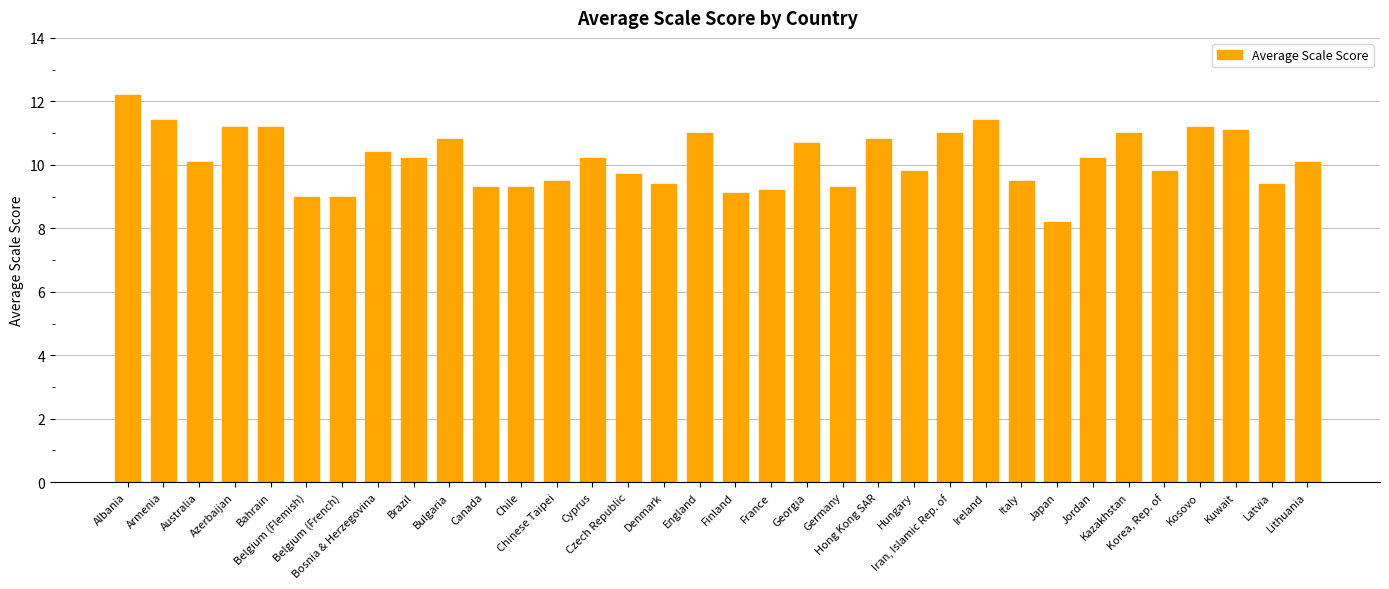

Reading left to right, extract all data points from this chart.

Albania=12.2	Armenia=11.4	Australia=10.1	Azerbaijan=11.2	Bahrain=11.2	Belgium (Flemish)=9.0	Belgium (French)=9.0	Bosnia & Herzegovina=10.4	Brazil=10.2	Bulgaria=10.8	Canada=9.3	Chile=9.3	Chinese Taipei=9.5	Cyprus=10.2	Czech Republic=9.7	Denmark=9.4	England=11.0	Finland=9.1	France=9.2	Georgia=10.7	Germany=9.3	Hong Kong SAR=10.8	Hungary=9.8	Iran, Islamic Rep. of=11.0	Ireland=11.4	Italy=9.5	Japan=8.2	Jordan=10.2	Kazakhstan=11.0	Korea, Rep. of=9.8	Kosovo=11.2	Kuwait=11.1	Latvia=9.4	Lithuania=10.1